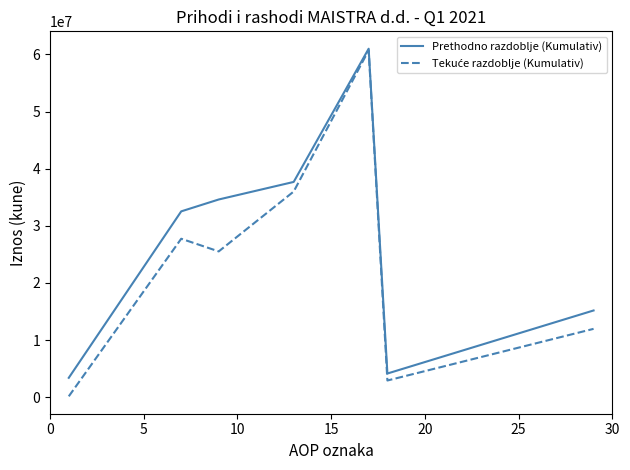

Which series has the largest total across all categories?

Prethodno razdoblje (Kumulativ)